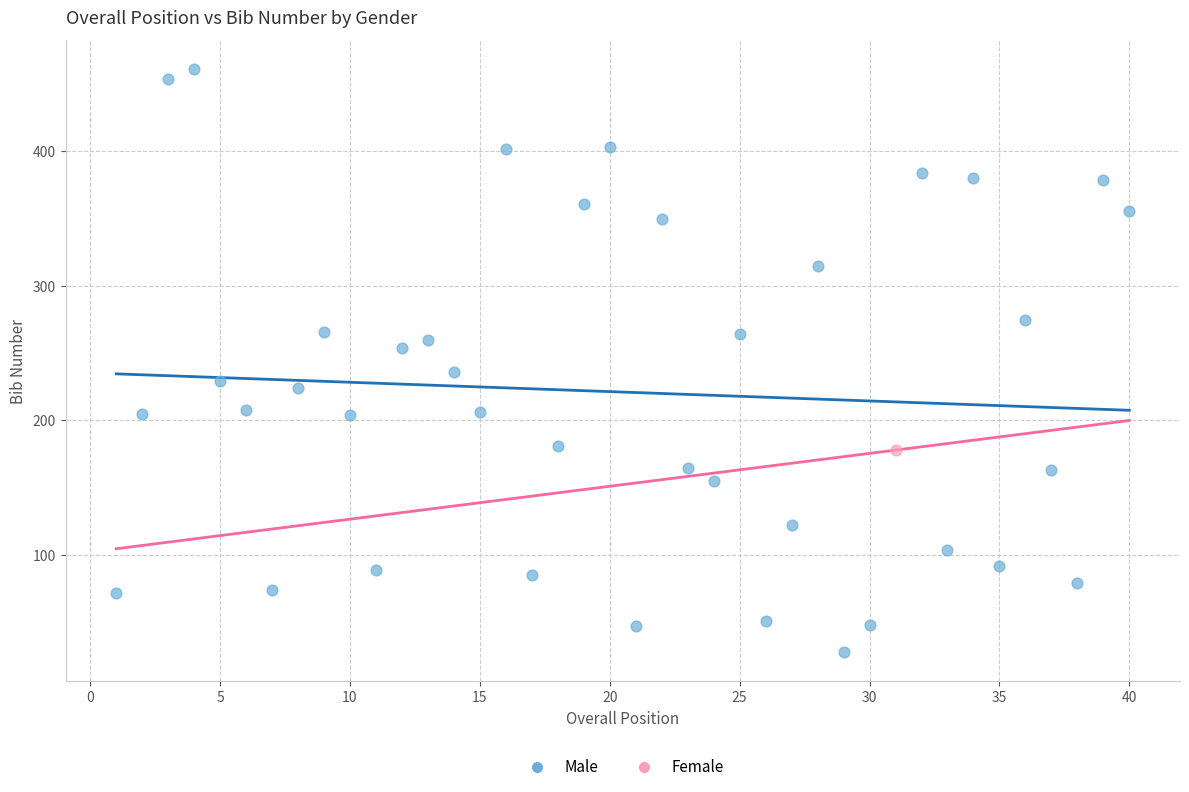

What are all the series names shown in the legend?

Male, Female